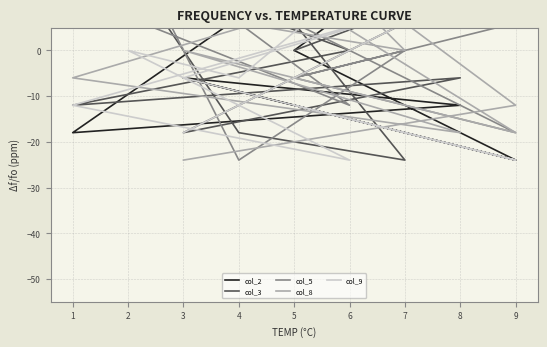

Which series has the largest range (max minus min)?

col_2